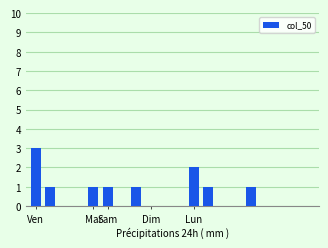

What is the sum of all values?

11